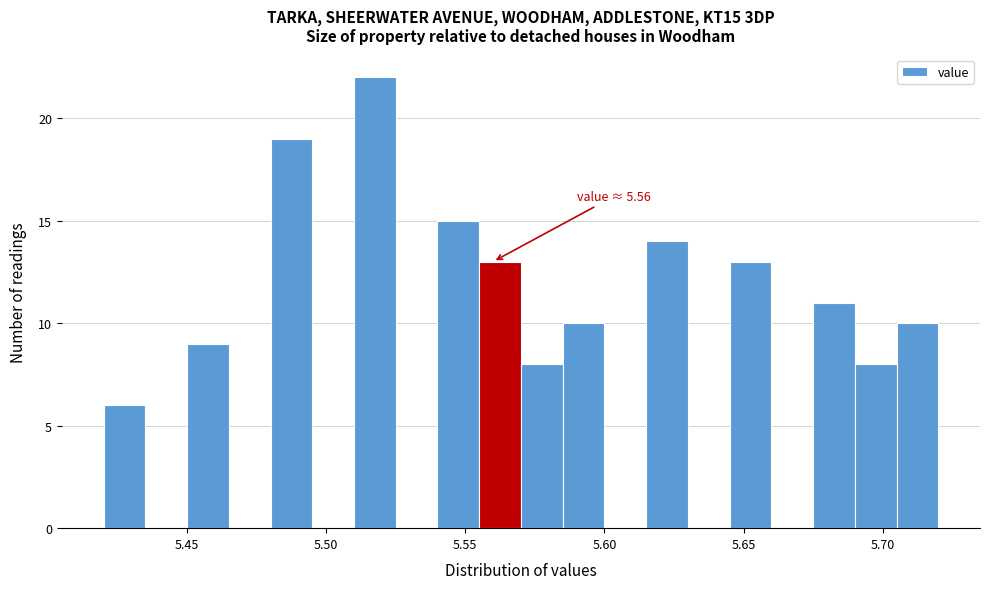

Around what value on the x-axis is the tallest bar? Give the approximate position of its centre, as read against the axis.

5.520